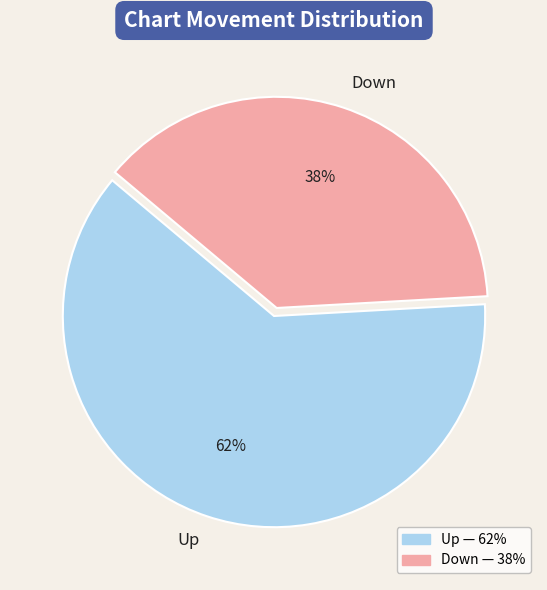

Combined, do Down and Up account for over 50%?

Yes